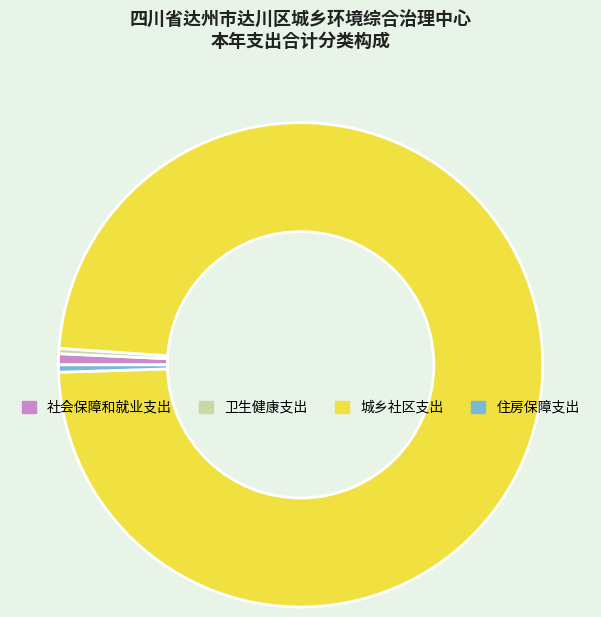

Is the sum of 城乡社区支出 and 社会保障和就业支出 greater than half?

Yes